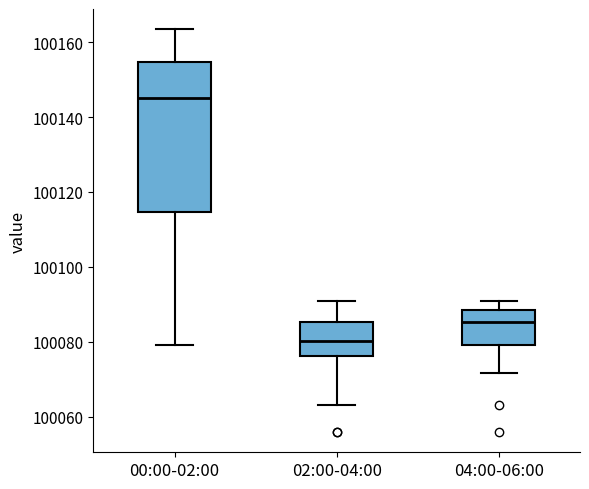

Which box has the lowest median line?

02:00-04:00